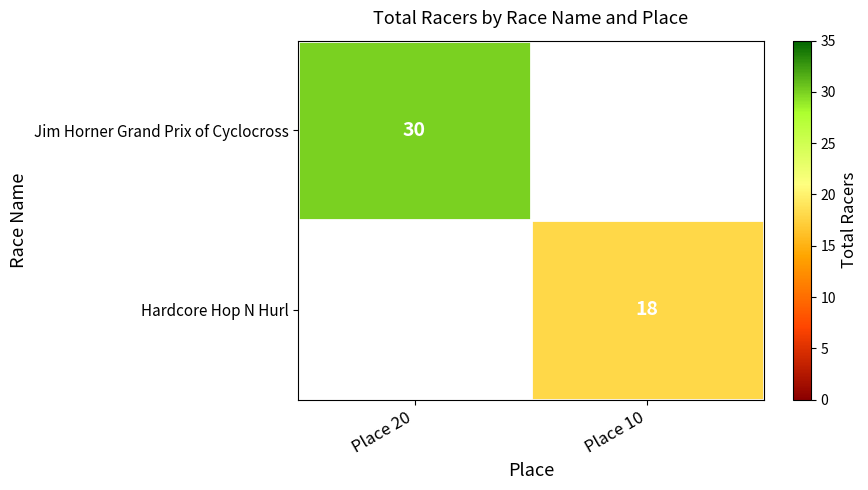

Is it true that Hardcore Hop N Hurl equals 8 at Place 10?

False